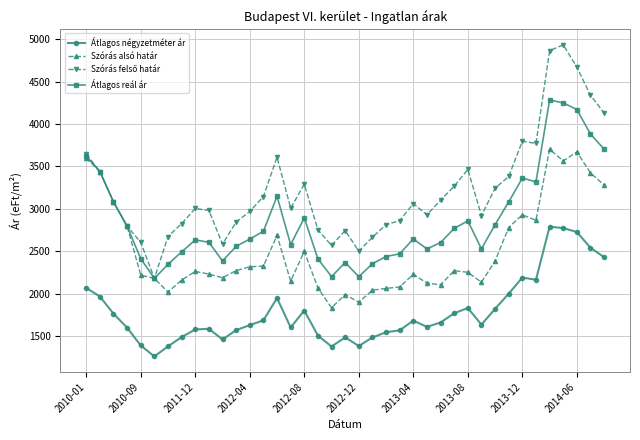

What is the greatest value displayed?

4933